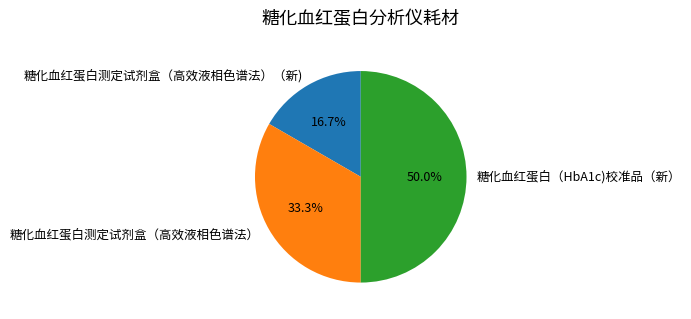

What percentage is the 糖化血红蛋白测定试剂盒（高效液相色谱法） slice, to the nearest percent?

33%